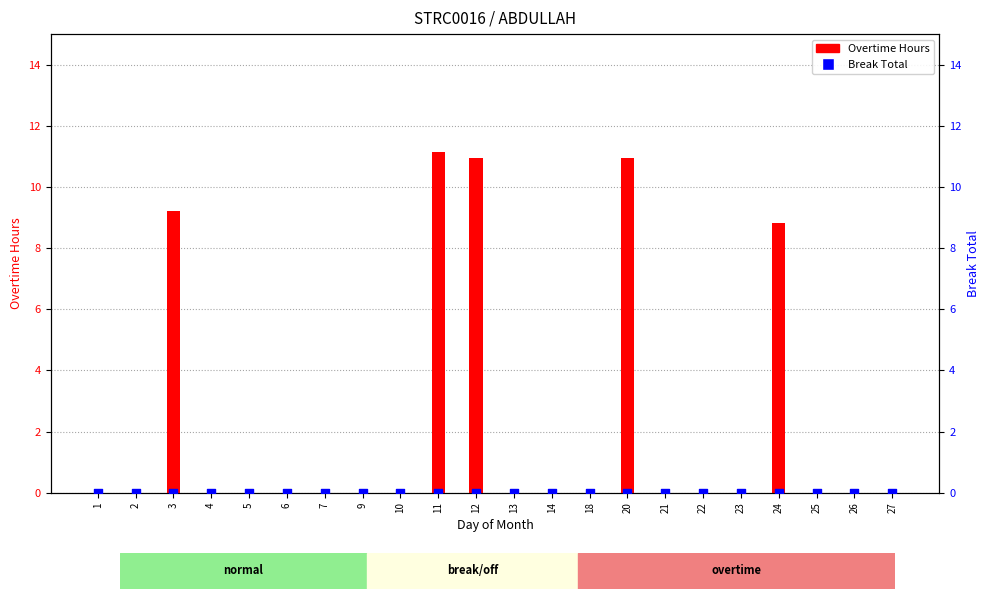

At how many categories does at least one series exceed 3?

5